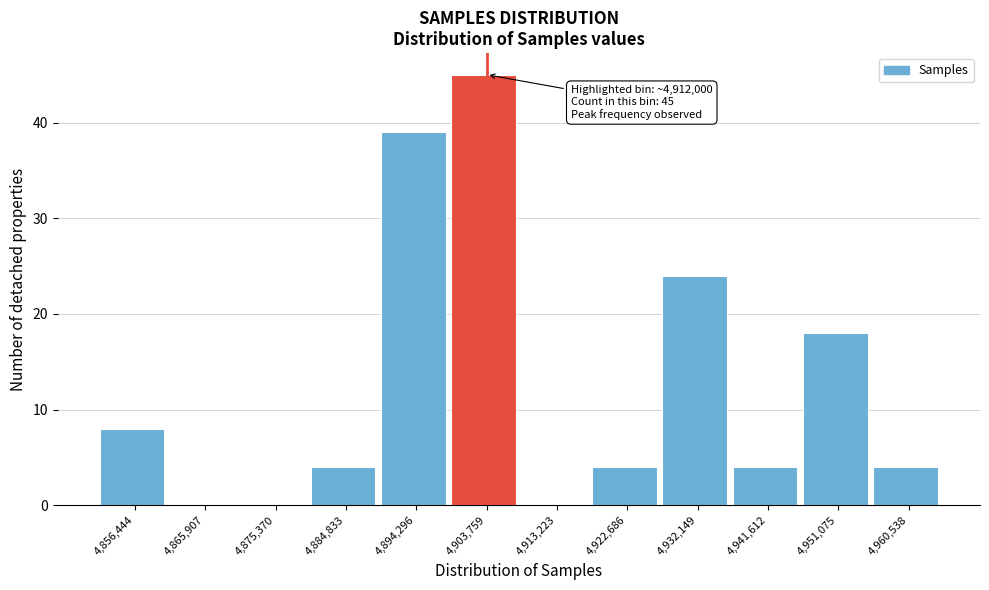

Reading left to right, what are all the values shown in this chart?

4,856,444=8	4,865,907=0	4,875,370=0	4,884,833=4	4,894,296=39	4,903,759=45	4,913,223=0	4,922,686=4	4,932,149=24	4,941,612=4	4,951,075=18	4,960,538=4